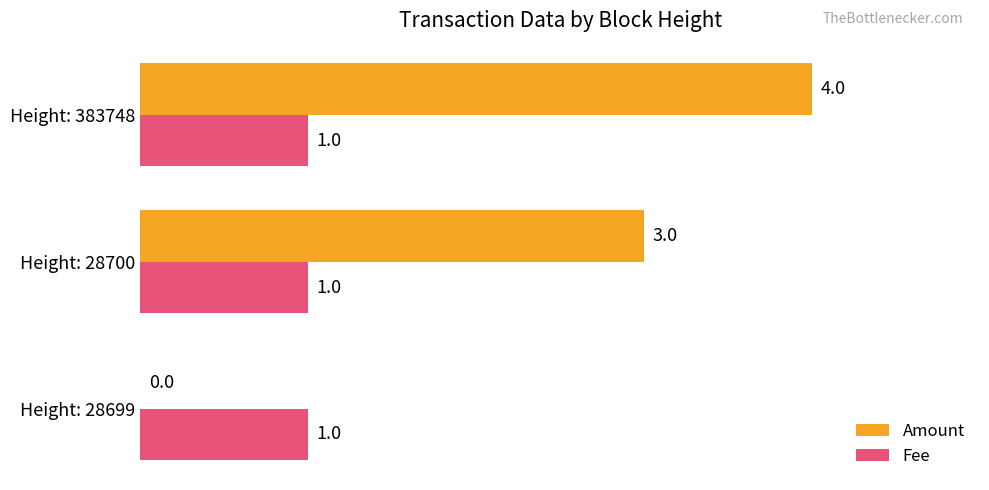

What is the approximate value of Amount at Height: 383748?

4